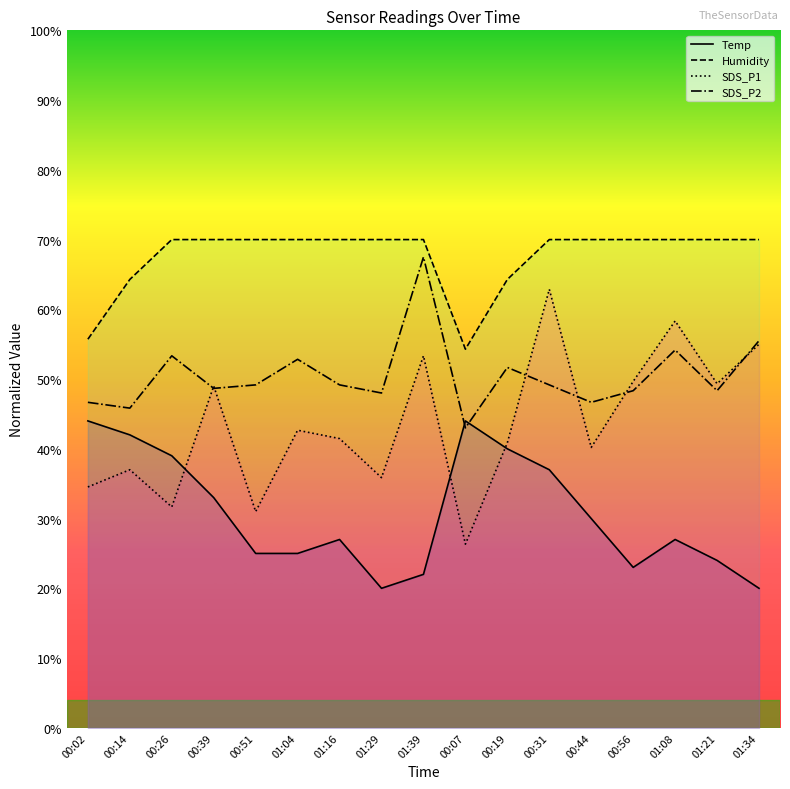

What are all the series names shown in the legend?

Temp, Humidity, SDS_P1, SDS_P2